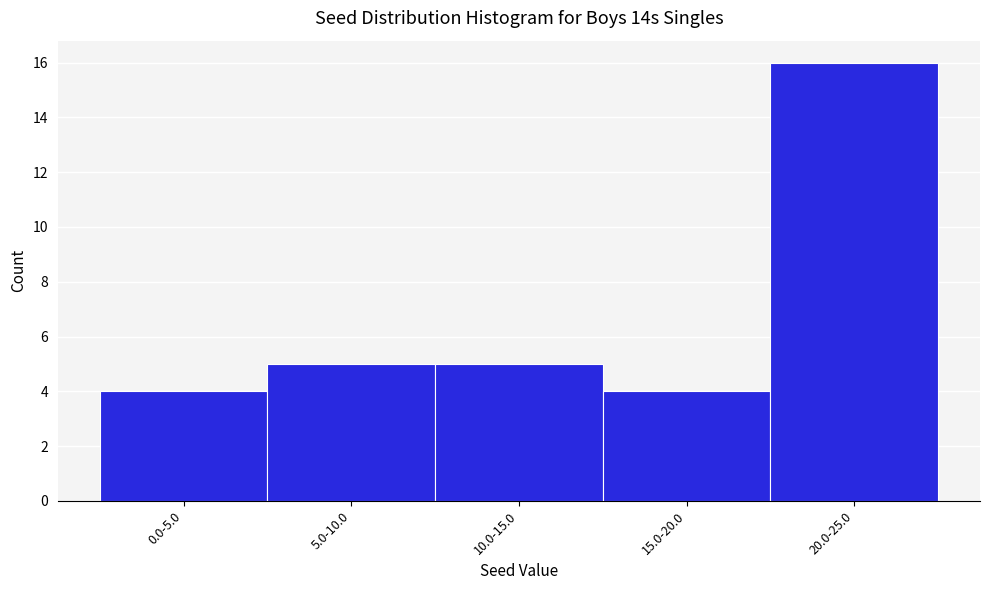

Reading left to right, extract all data points from this chart.

0.0-5.0=4	5.0-10.0=5	10.0-15.0=5	15.0-20.0=4	20.0-25.0=16